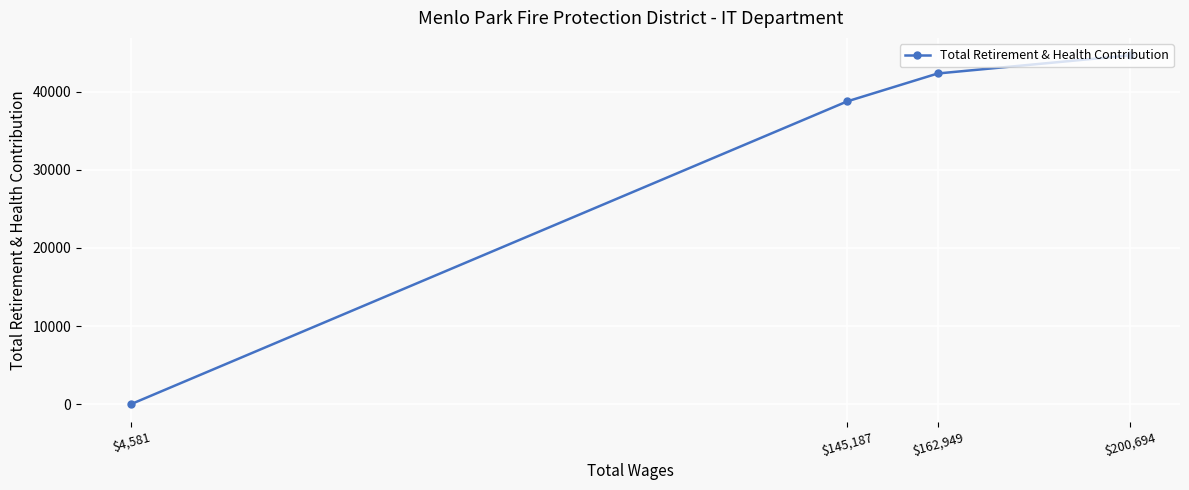

List the labels in order of value, largest first.

$200,694, $162,949, $145,187, $4,581